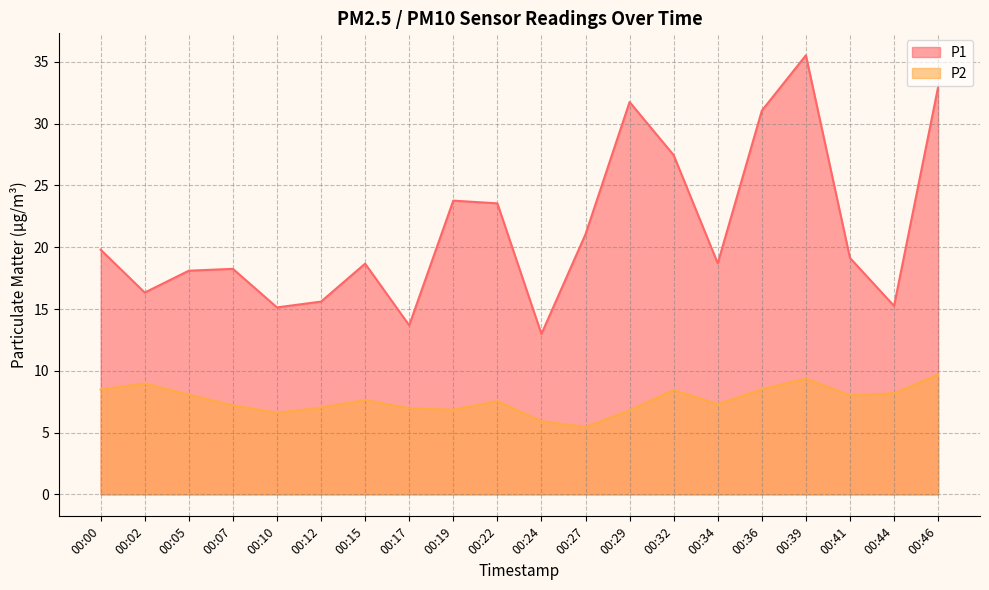

Does the chart have visible grid lines?

Yes